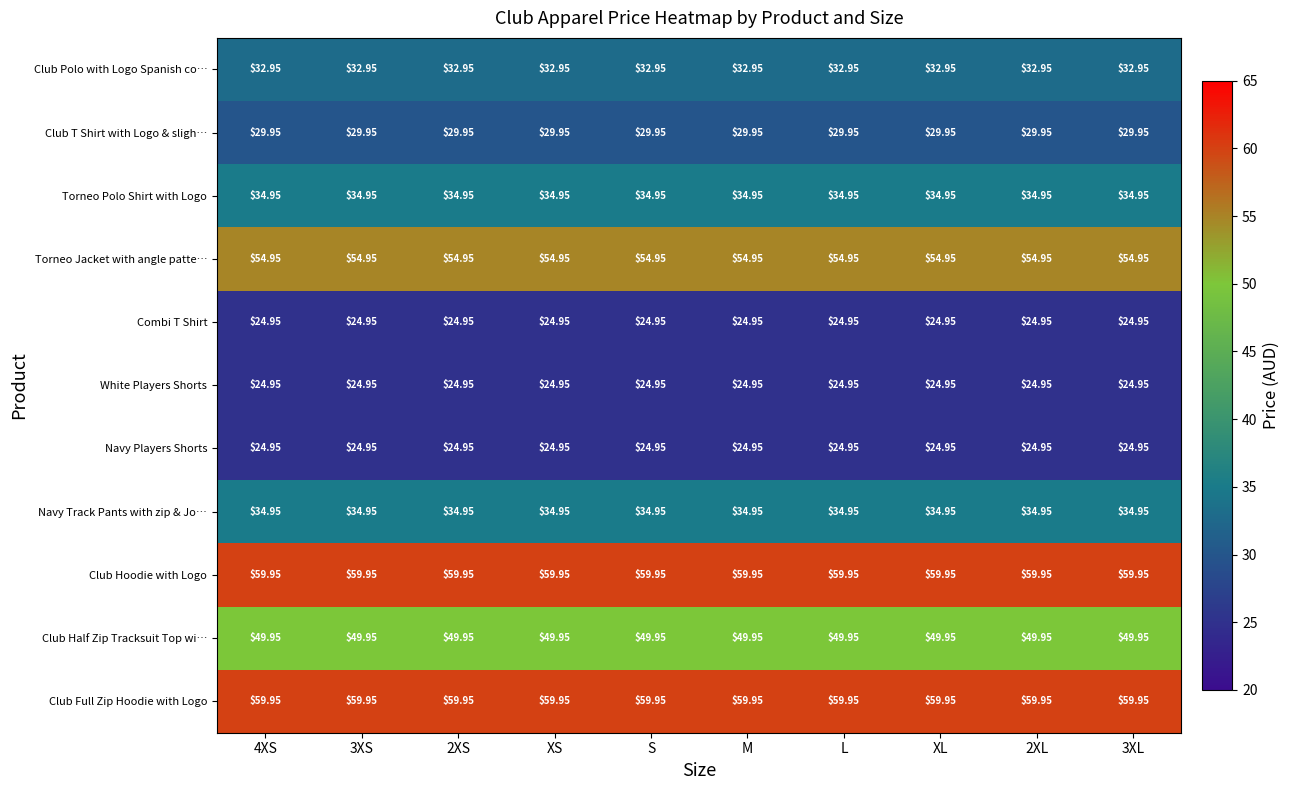

Is the value of Combi T Shirt at 4XS greater than the value of Club Polo with Logo Spanish co… at S?

No